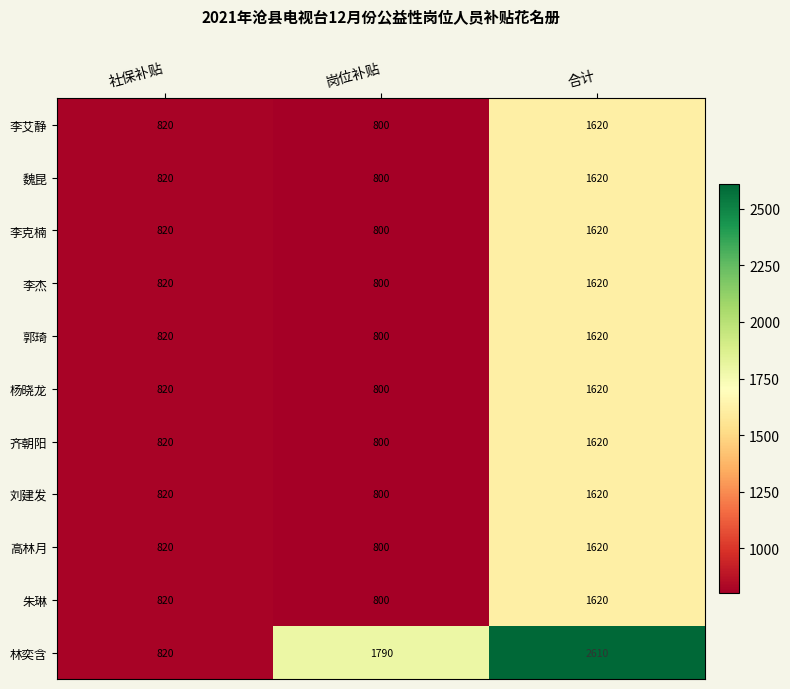

At which category is the sum across all series the highest?

合计